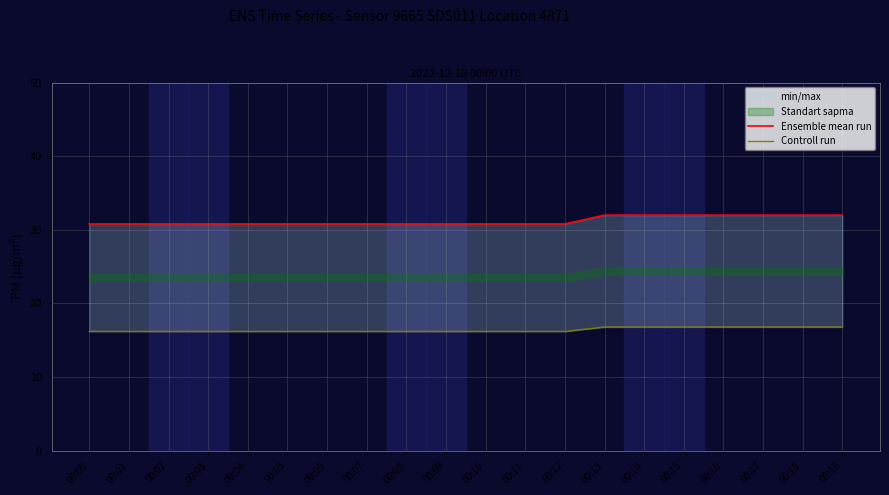

True or false: Ensemble mean run and Controll run intersect in this chart.

False